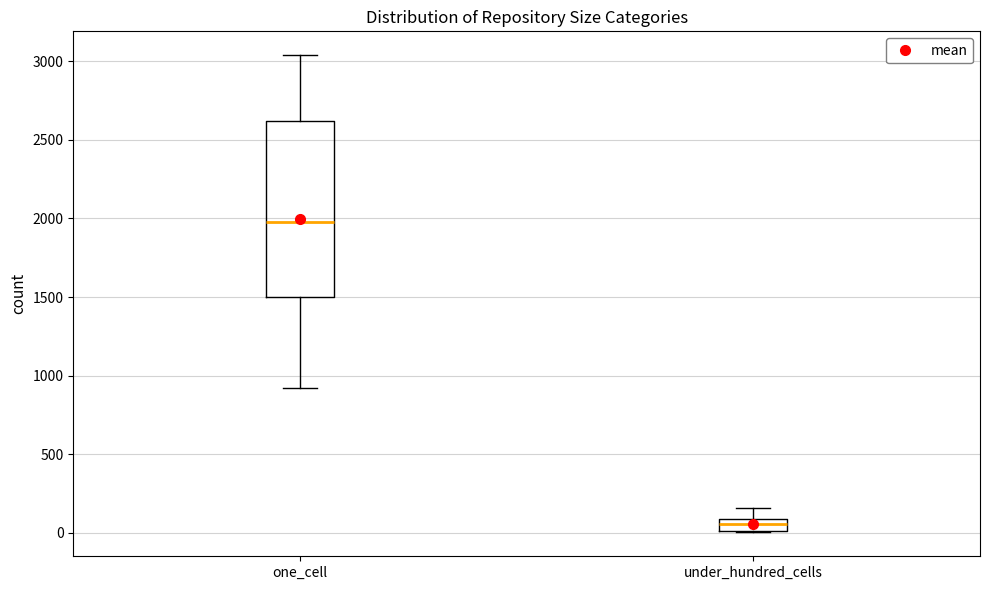

Which box has the highest median line?

one_cell